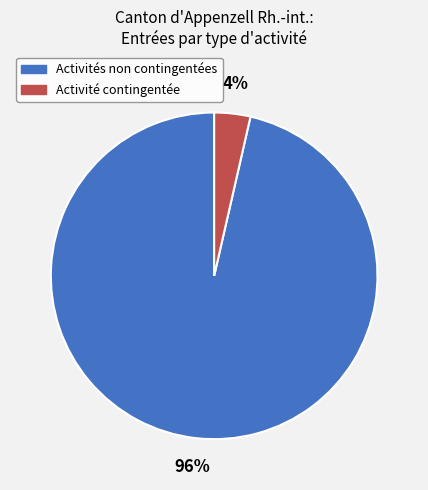

Does any single category account for the majority?

Yes